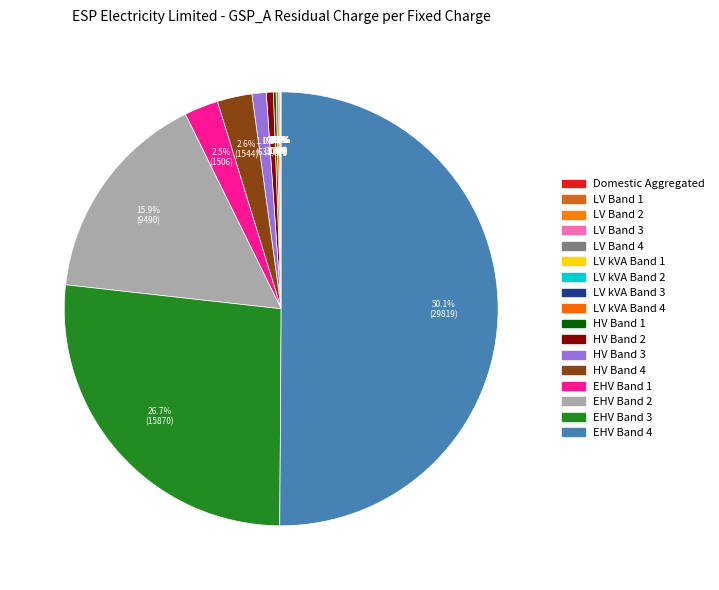

To the nearest percent, what is the average slice percentage?

6%